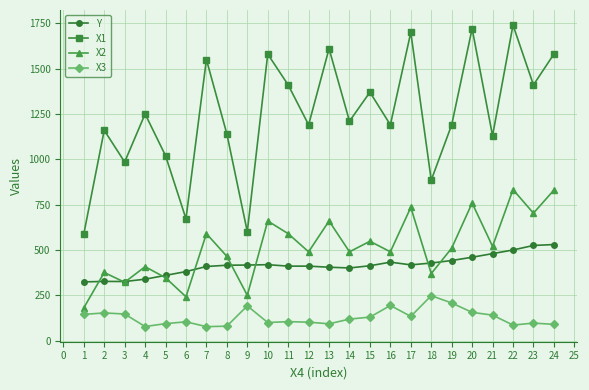

What are all the series names shown in the legend?

Y, X1, X2, X3